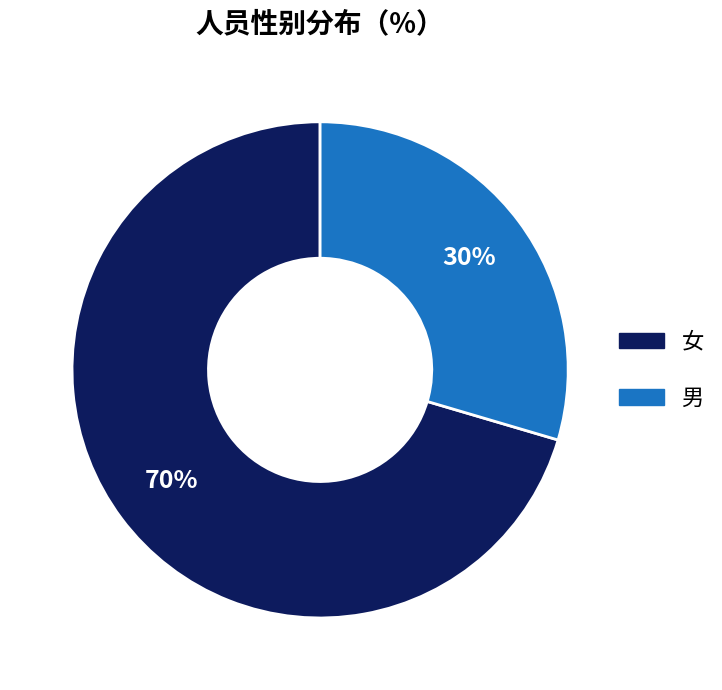

What is the majority slice?

女